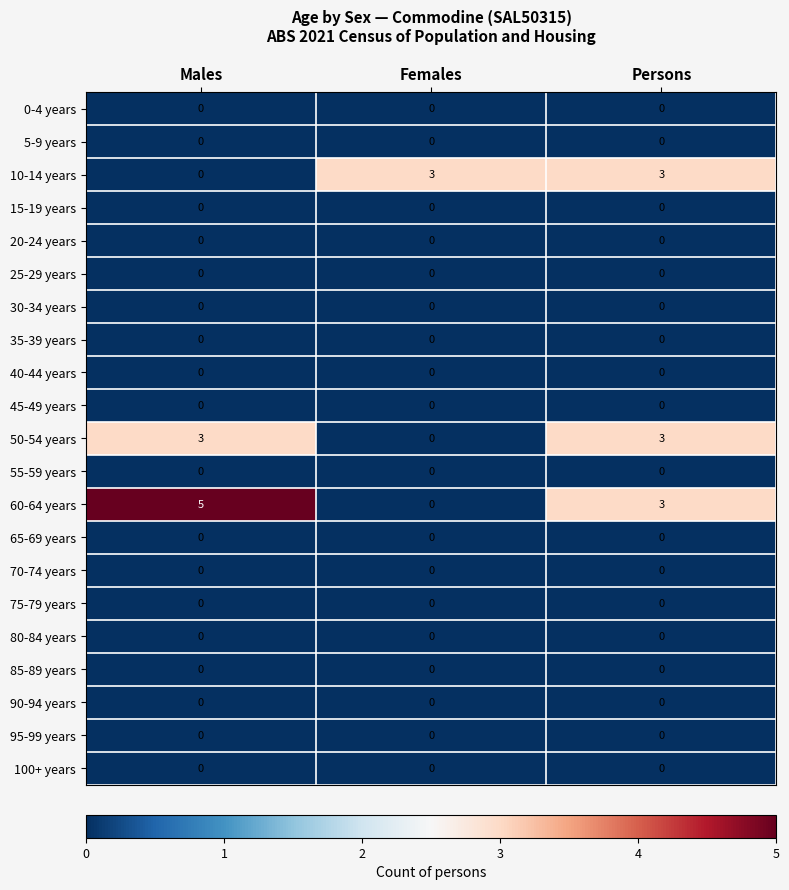

What is the sum of the 10-14 years values at Persons and Females?

6